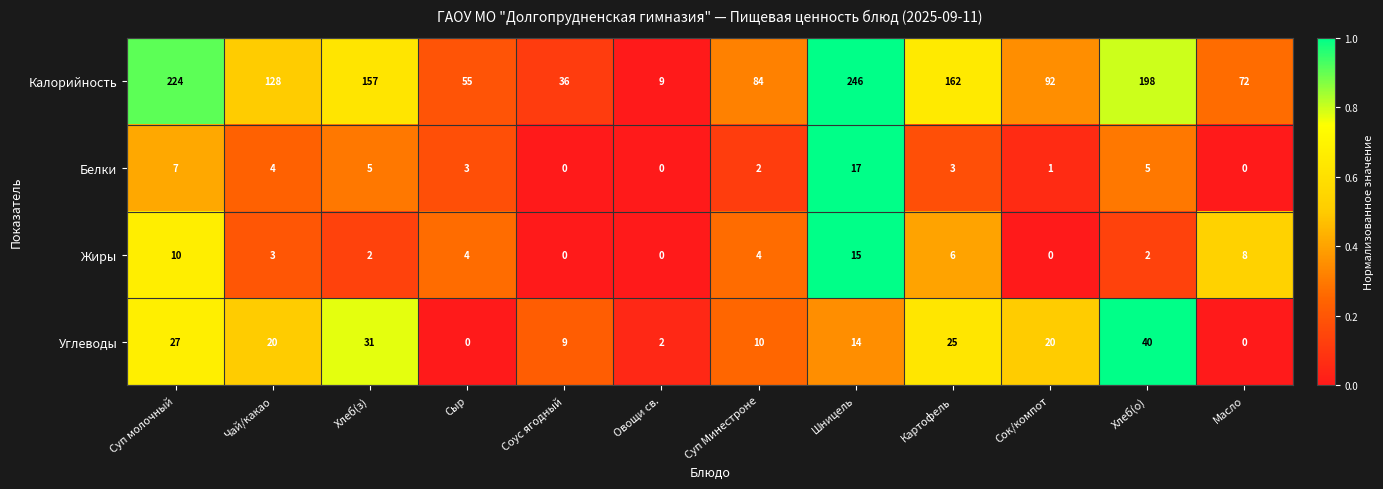

What is the difference between the second highest and minimum values in the Жиры series?

10